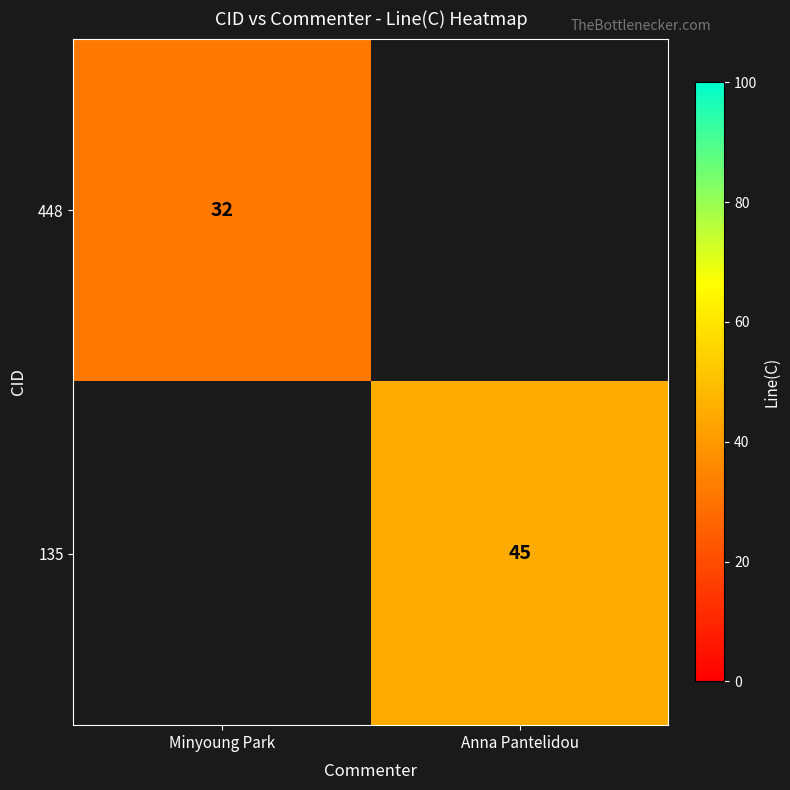

Which category has the highest value across all series?

Anna Pantelidou